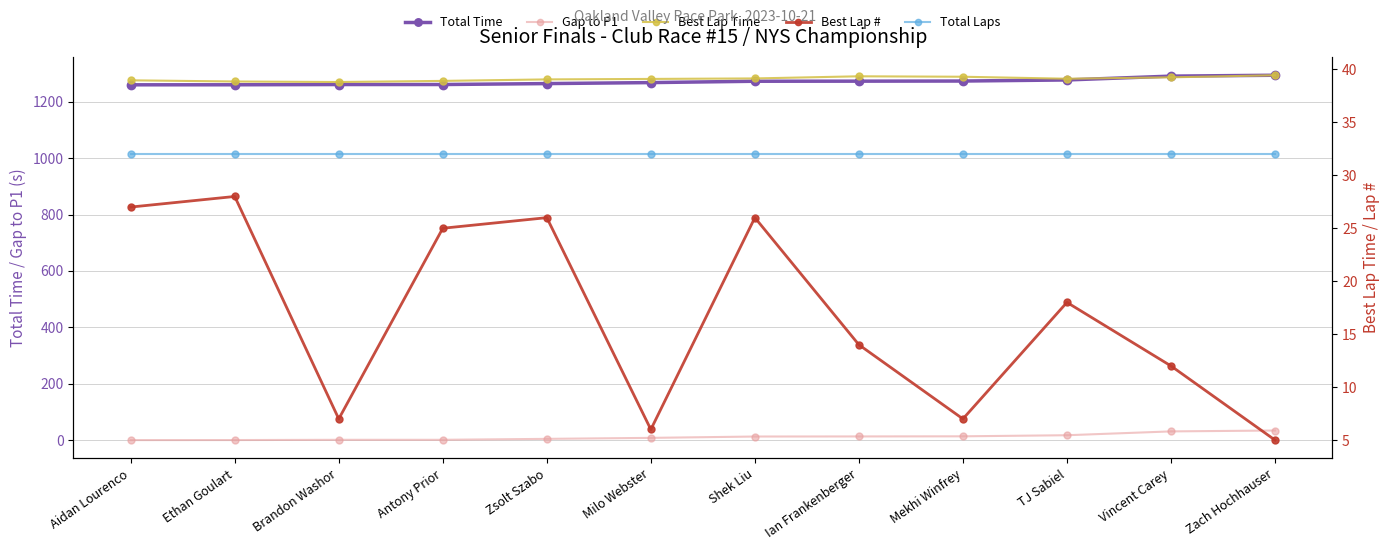

Is this an area chart (filled region under the line)?

No